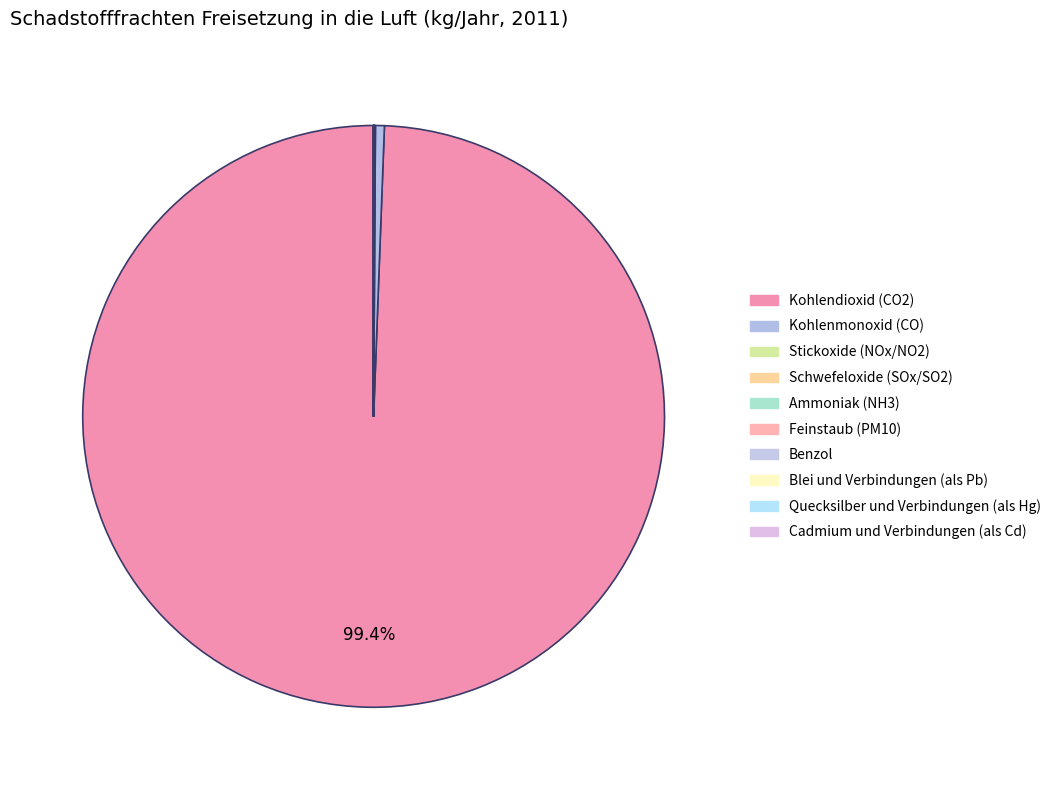

Rank the categories by value from highest to lowest.

Kohlendioxid (CO2), Kohlenmonoxid (CO), Stickoxide (NOx/NO2), Schwefeloxide (SOx/SO2), Ammoniak (NH3), Feinstaub (PM10), Benzol, Blei und Verbindungen (als Pb), Quecksilber und Verbindungen (als Hg), Cadmium und Verbindungen (als Cd)